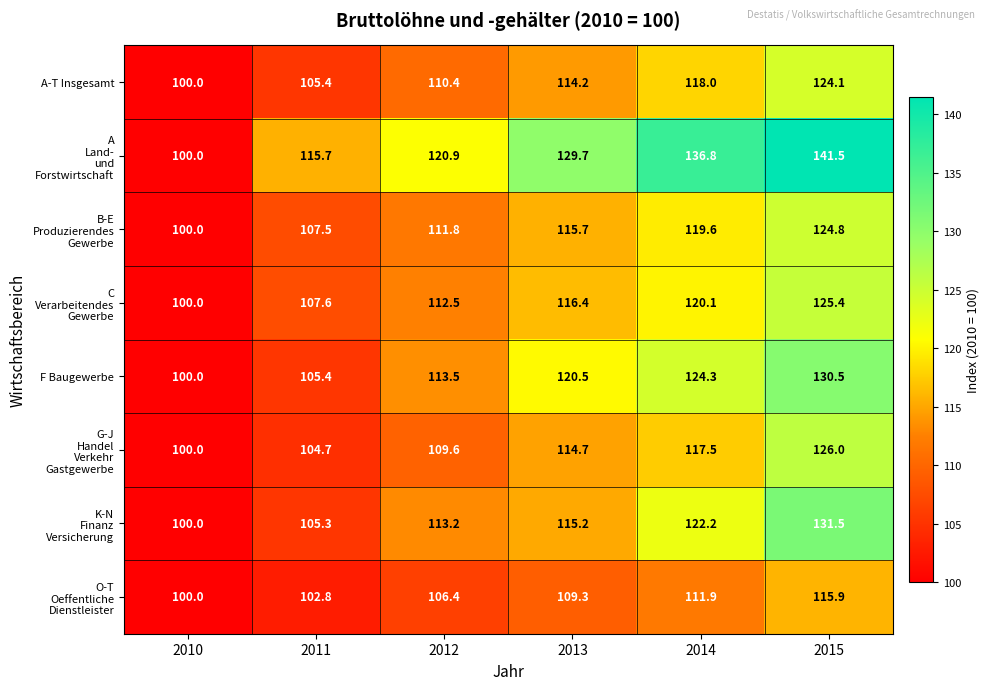

What is the sum of the F Baugewerbe values at 2011 and 2015?

235.9